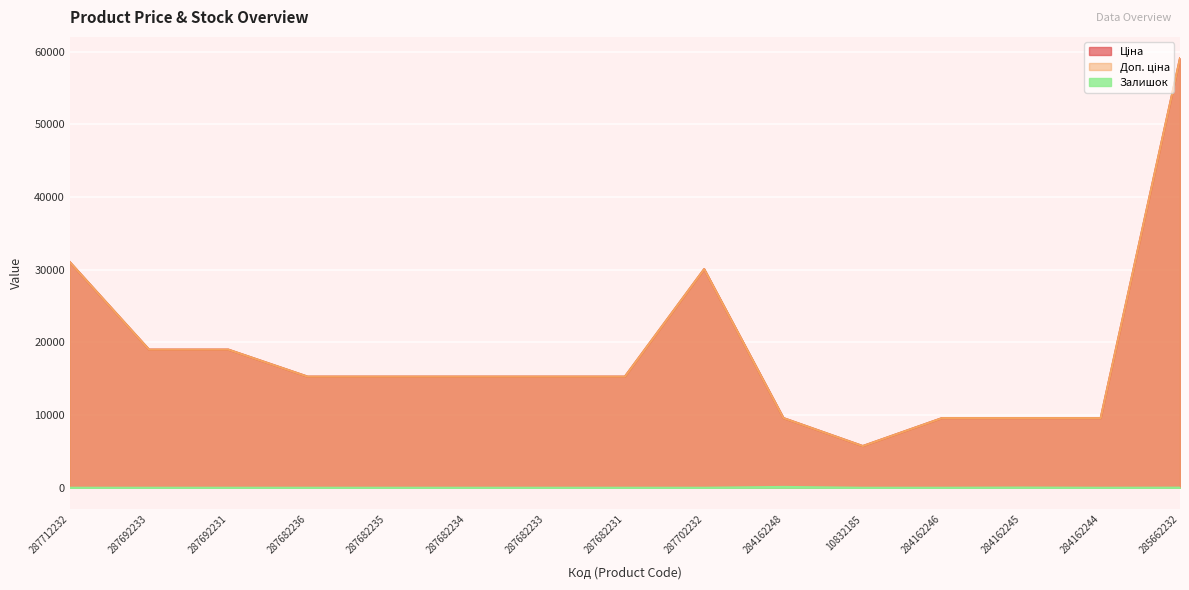

What are all the series names shown in the legend?

Ціна, Доп. ціна, Залишок